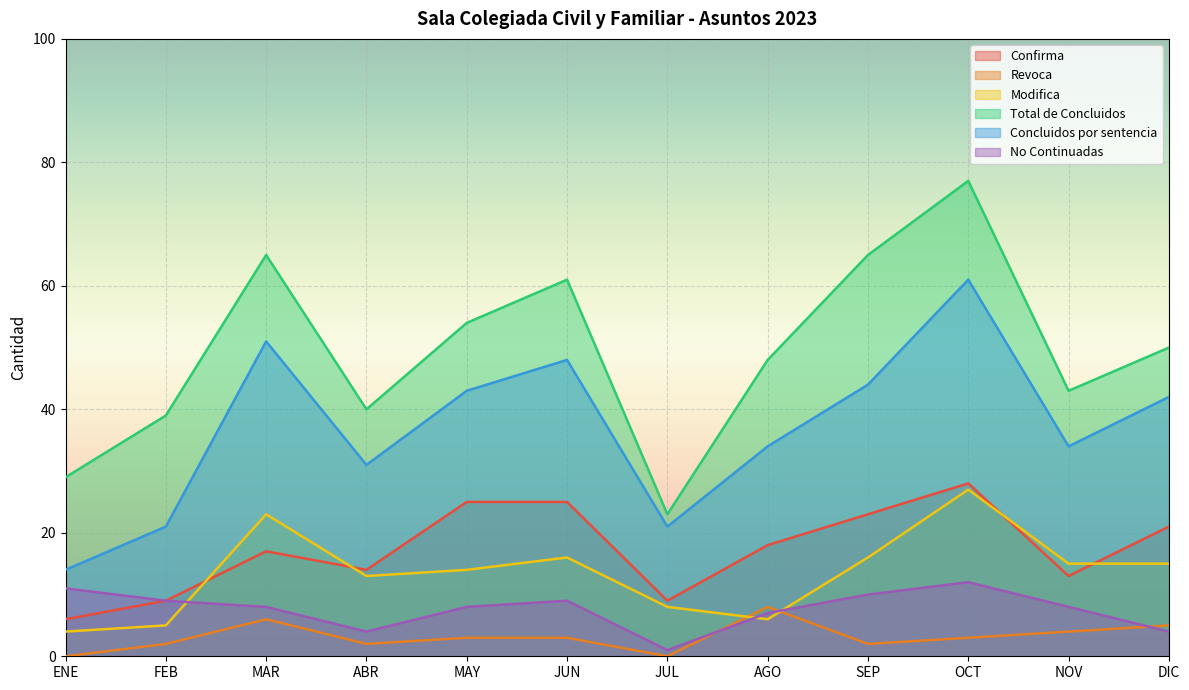

List the labels in order of No Continuadas value, largest first.

OCT, ENE, SEP, FEB, JUN, MAR, MAY, NOV, AGO, ABR, DIC, JUL